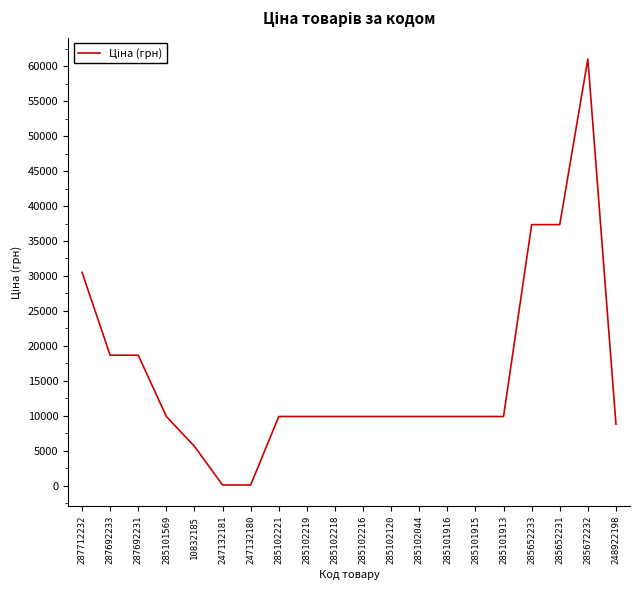

How many lines are shown in the chart?

1